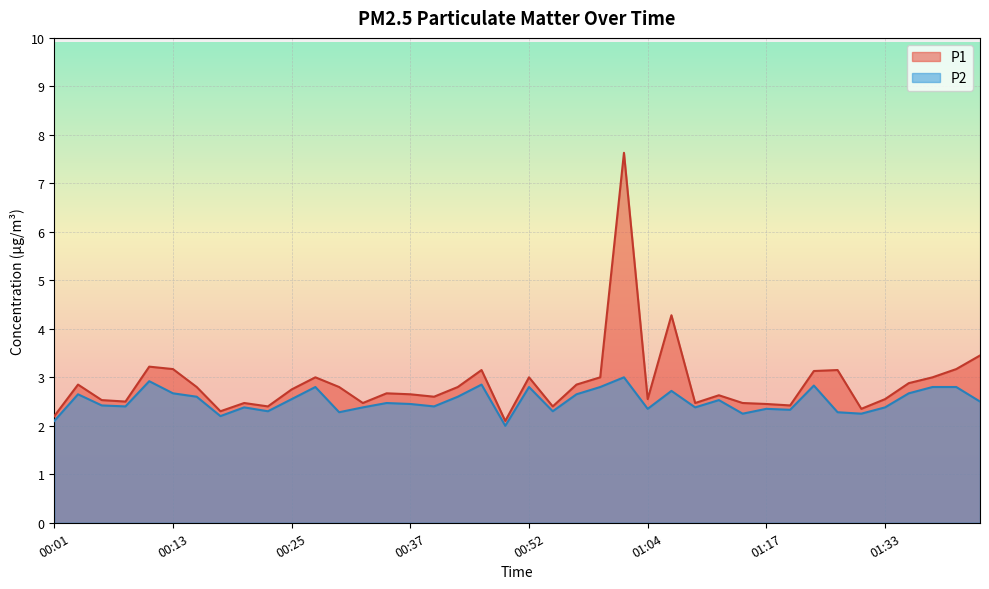

What is the difference between the P1 values at 00:35 and 00:52?

0.3